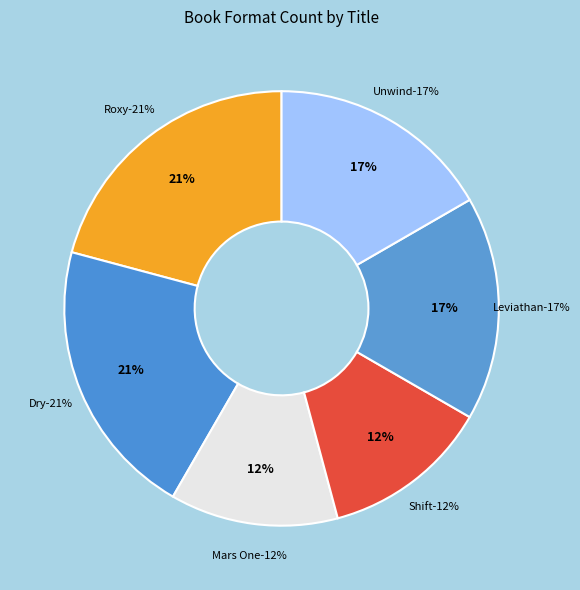

How many slices are in this pie chart?

6